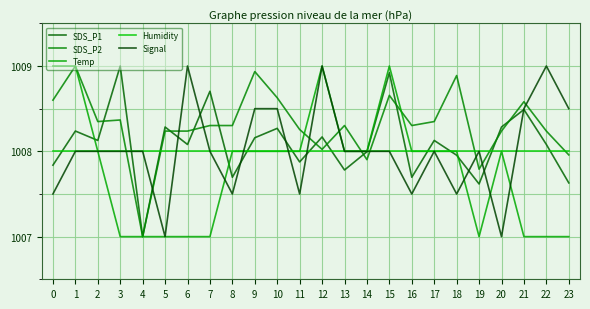

The Signal series shows 1008.0 at 15. True or false?

True